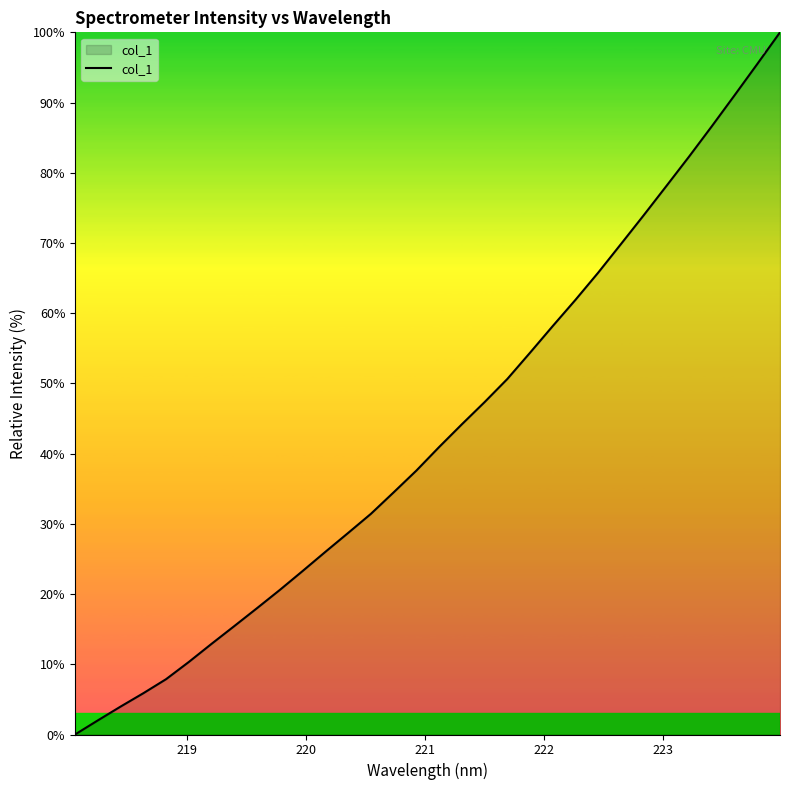

Count the number of data series in this chart.

1